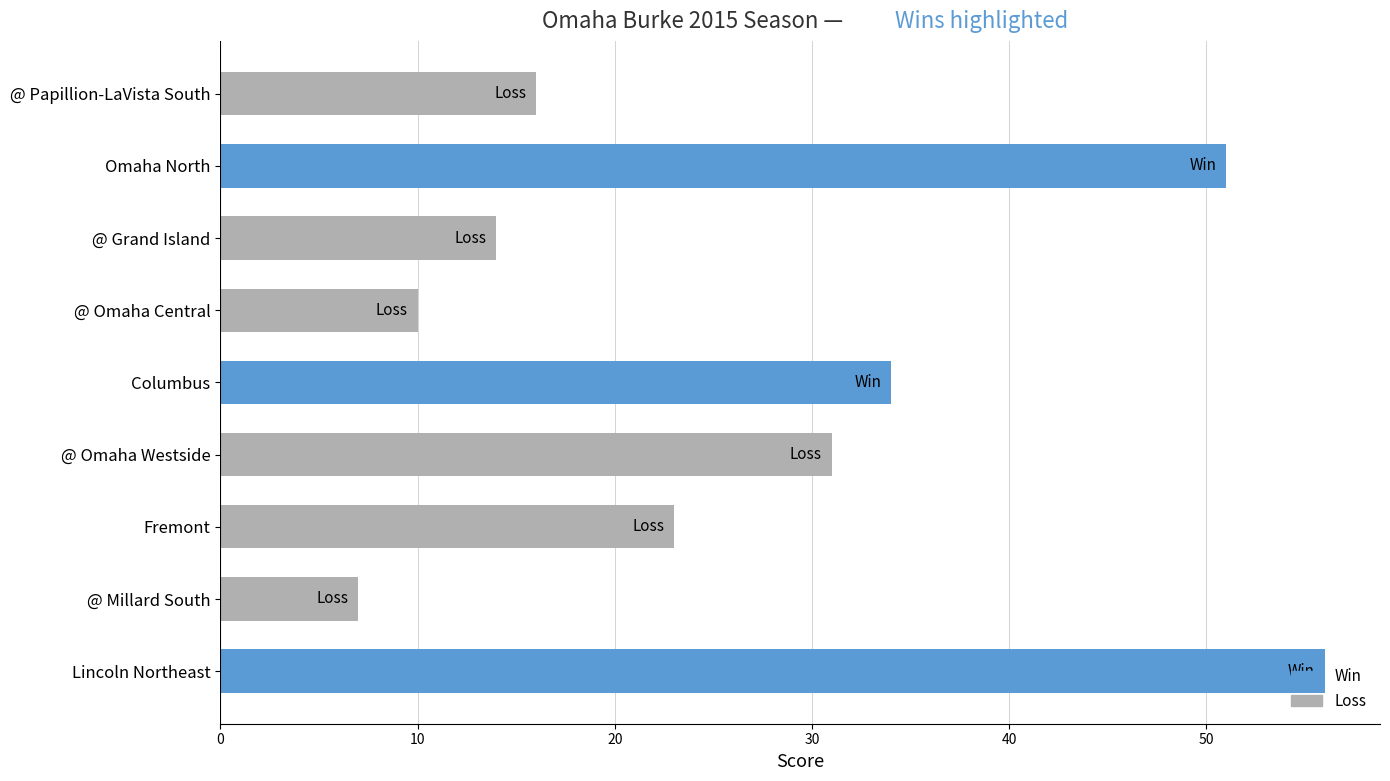

What position from the bottom is @ Grand Island?

7